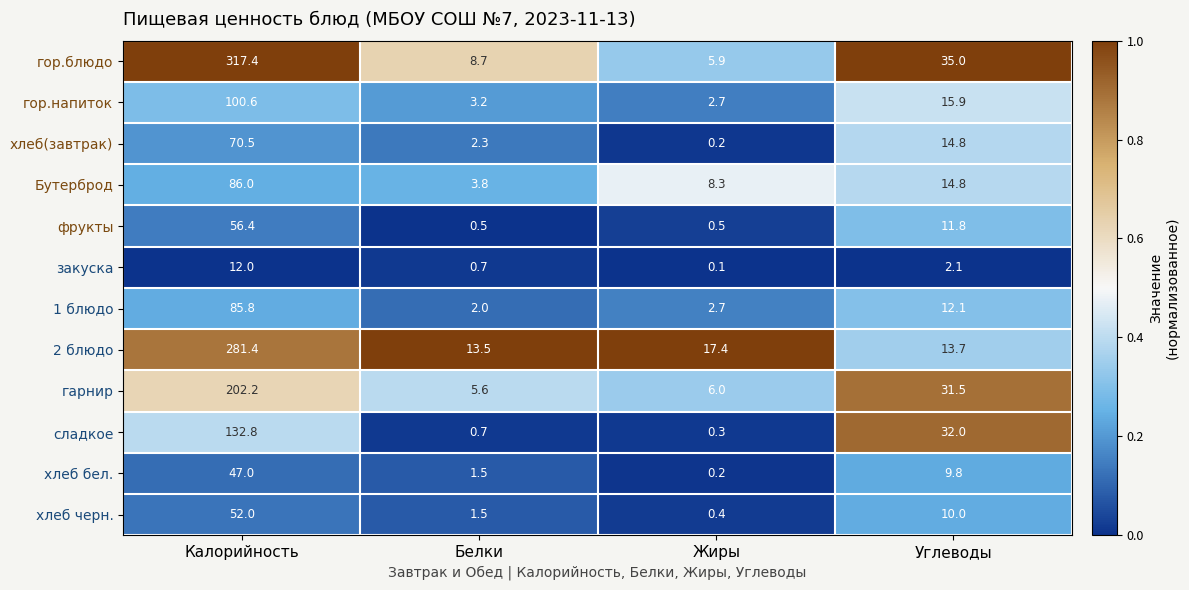

True or false: закуска has a value of 0.7 at Белки.

True